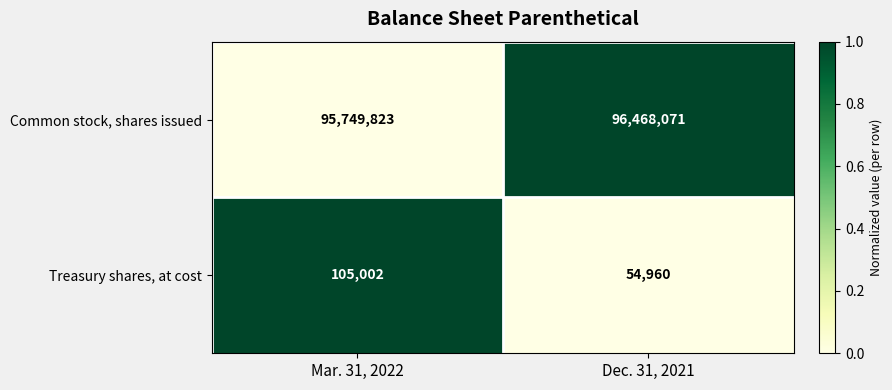

Where is Common stock, shares issued nearest to the value 96108947?

Mar. 31, 2022